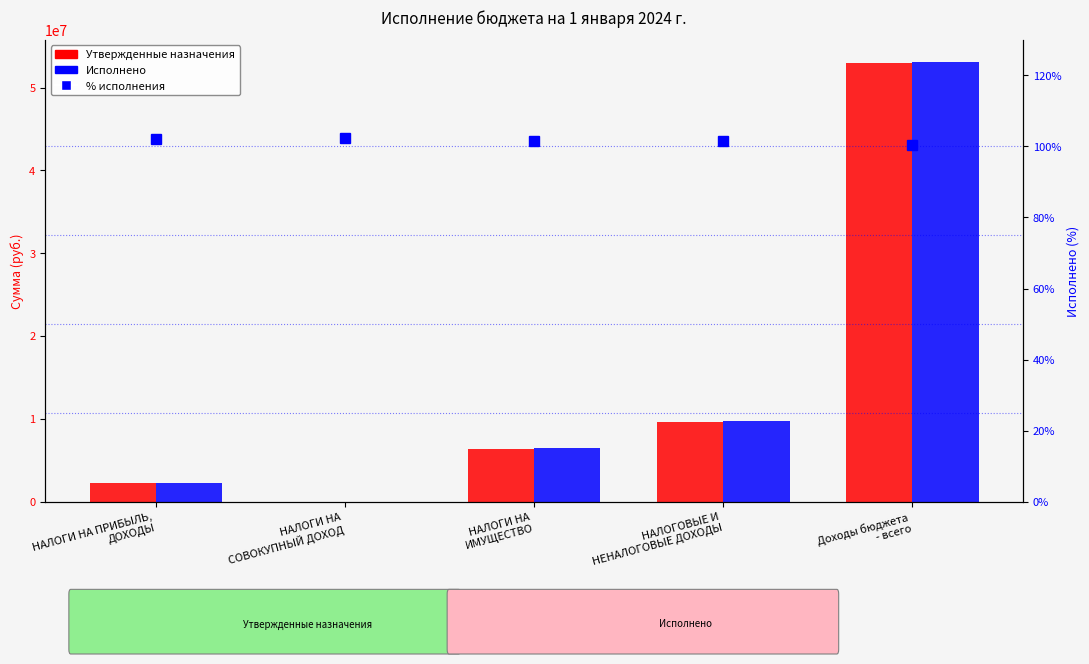

What is the total value across all series at Доходы бюджета
- всего?

106059776.6